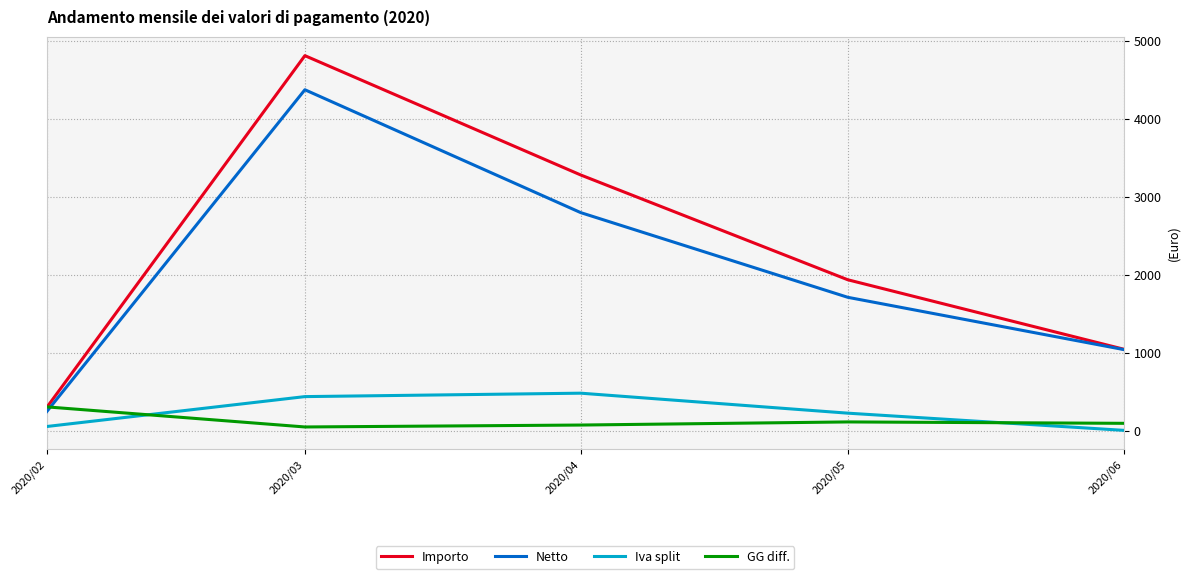

Which series ends up on top after the final intersection of GG diff. and Iva split?

GG diff.